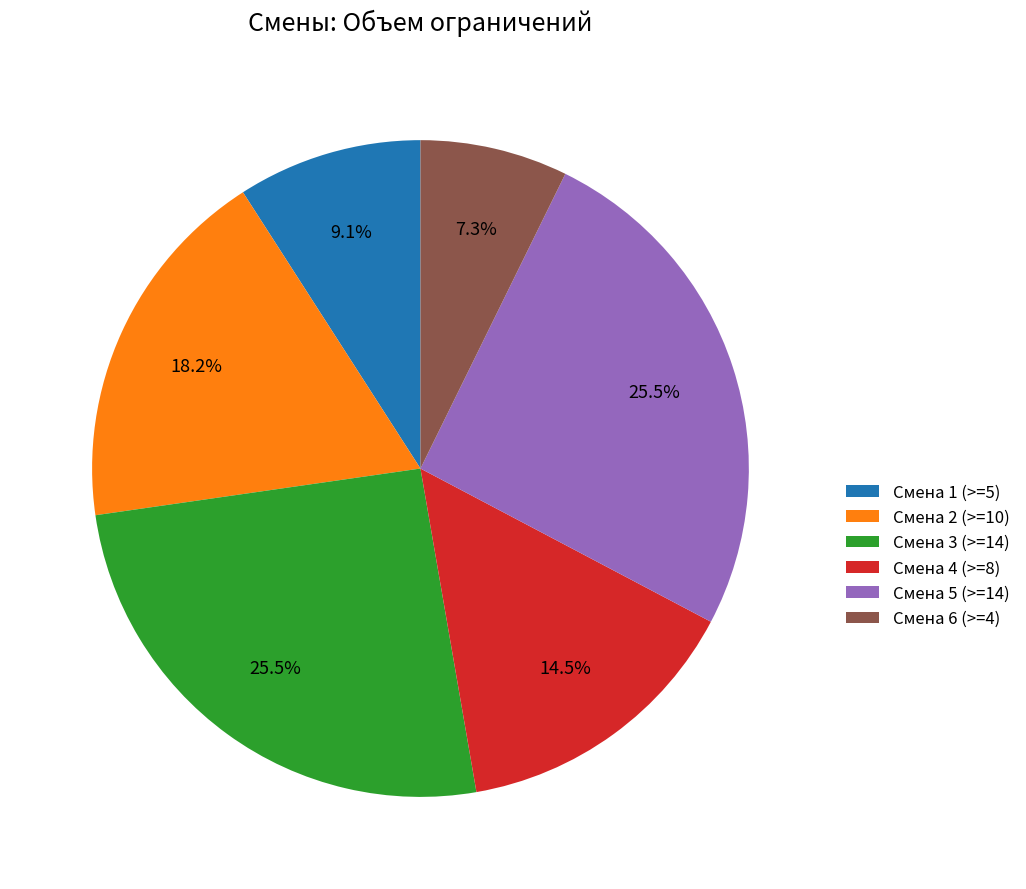

How many slices are in this pie chart?

6